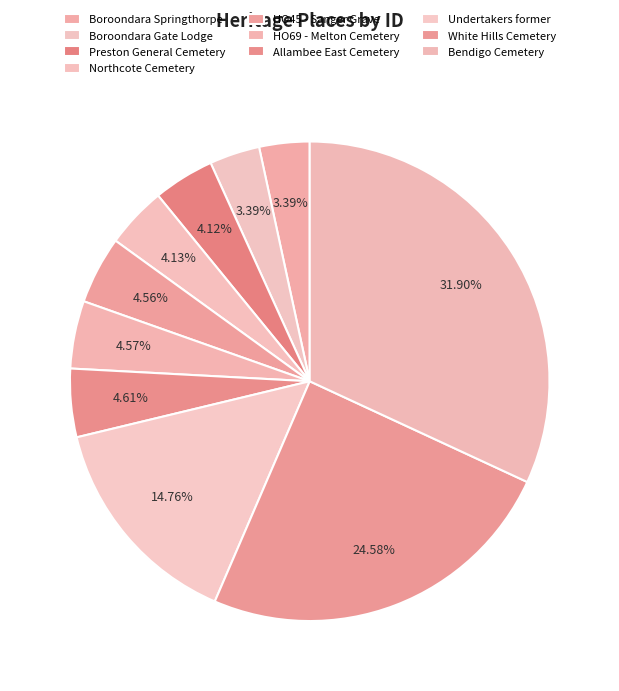

What is the largest slice in the pie chart?

Bendigo Cemetery